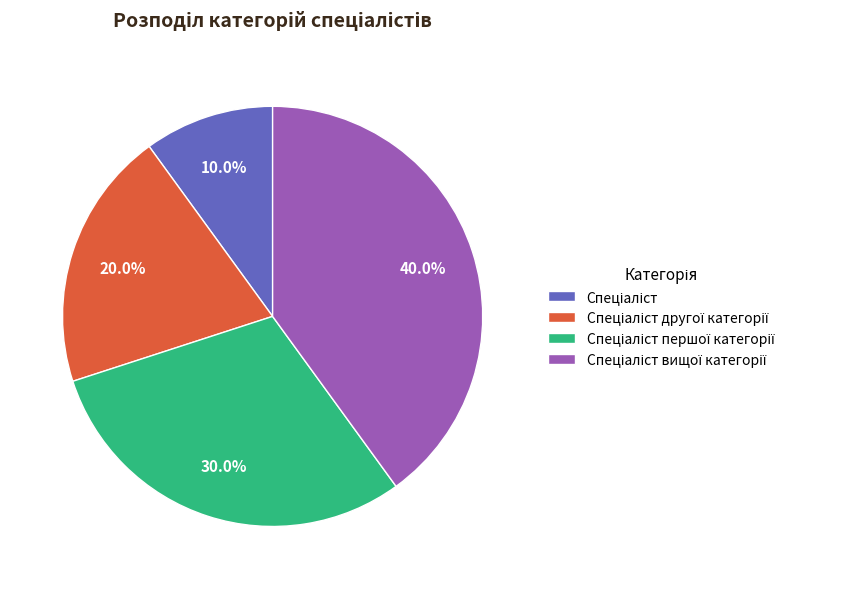

Count the number of slices in the pie.

4